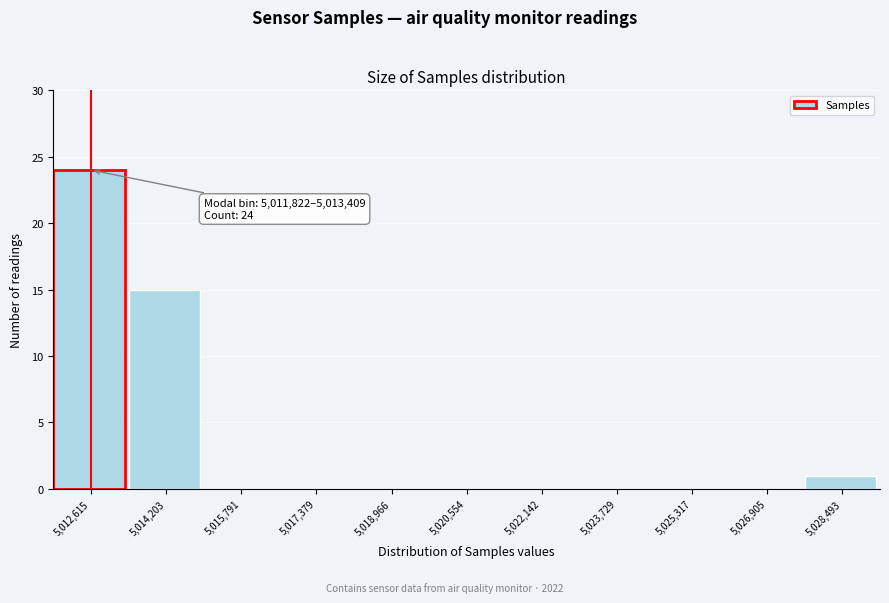

Which range on the x-axis has the tallest bar?

5011800 to 5013400